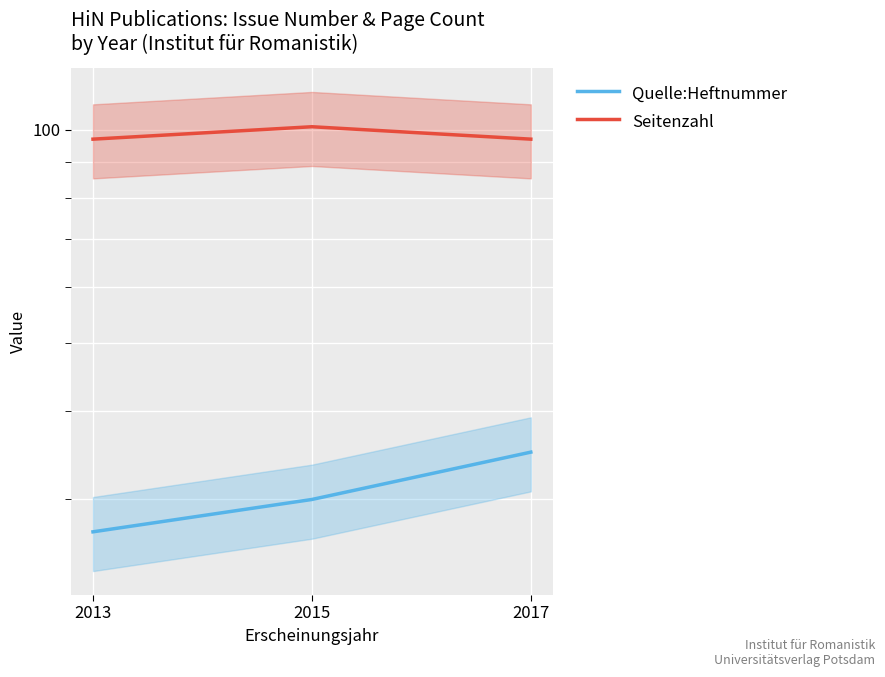

True or false: Quelle:Heftnummer has a value of 10 at 2015.

False